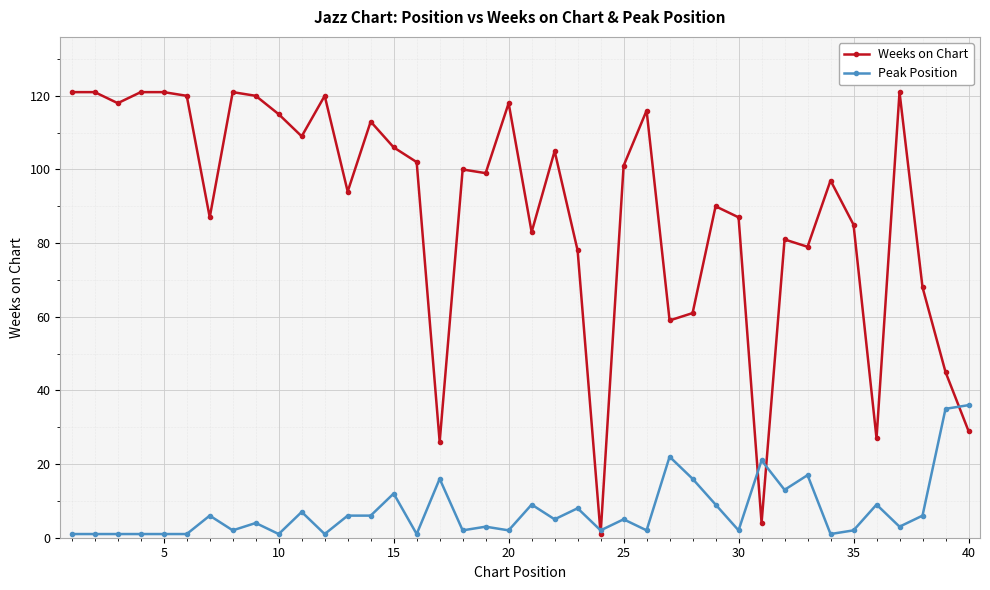

How many lines are shown in the chart?

2